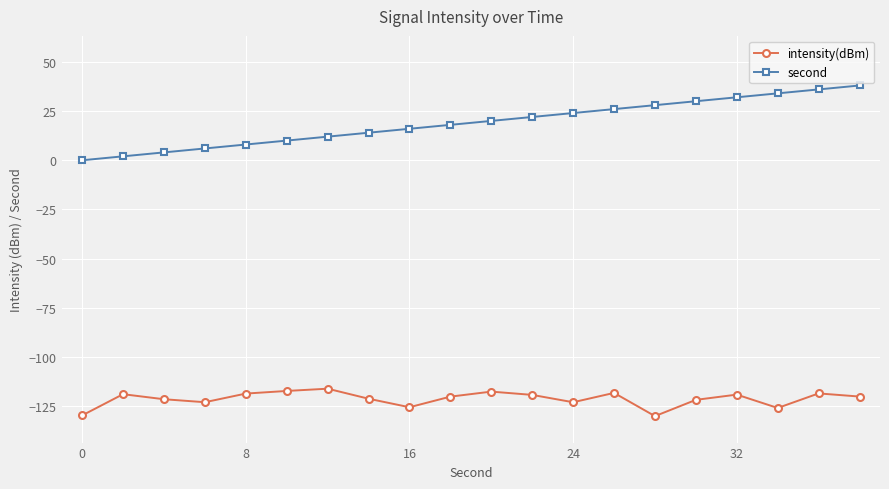

What is the difference between the maximum and minimum values in the intensity(dBm) series?

13.9